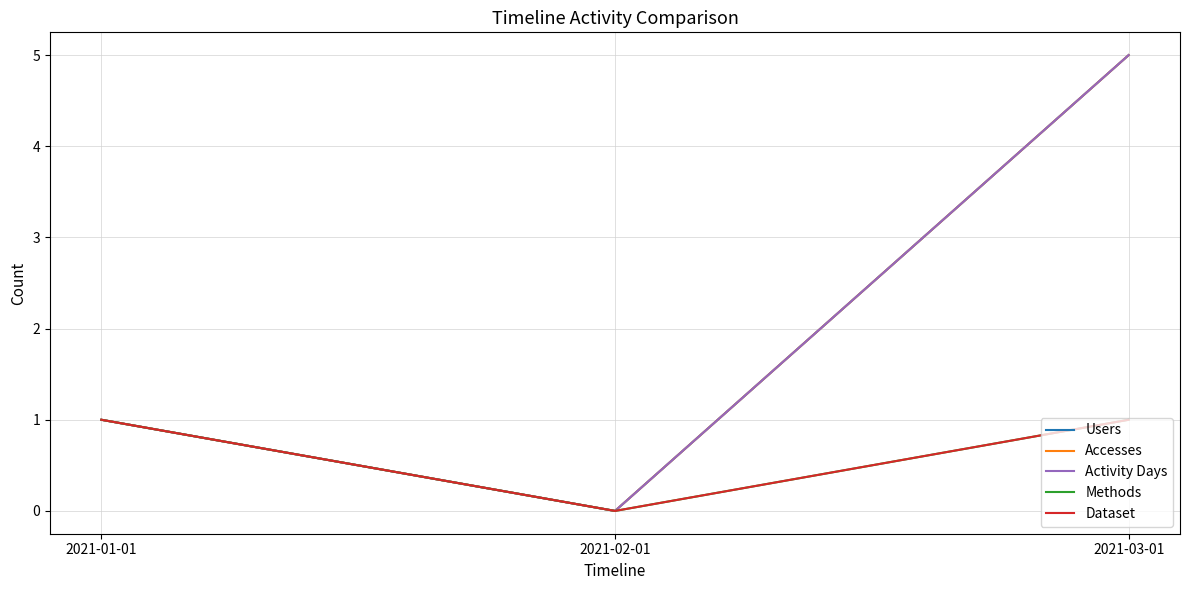

Reading right to left, list all the values displayed in this chart.

Users: 2021-03-01=5	2021-02-01=0	2021-01-01=1
Accesses: 2021-03-01=5	2021-02-01=0	2021-01-01=1
Activity Days: 2021-03-01=5	2021-02-01=0	2021-01-01=1
Methods: 2021-03-01=1	2021-02-01=0	2021-01-01=1
Dataset: 2021-03-01=1	2021-02-01=0	2021-01-01=1